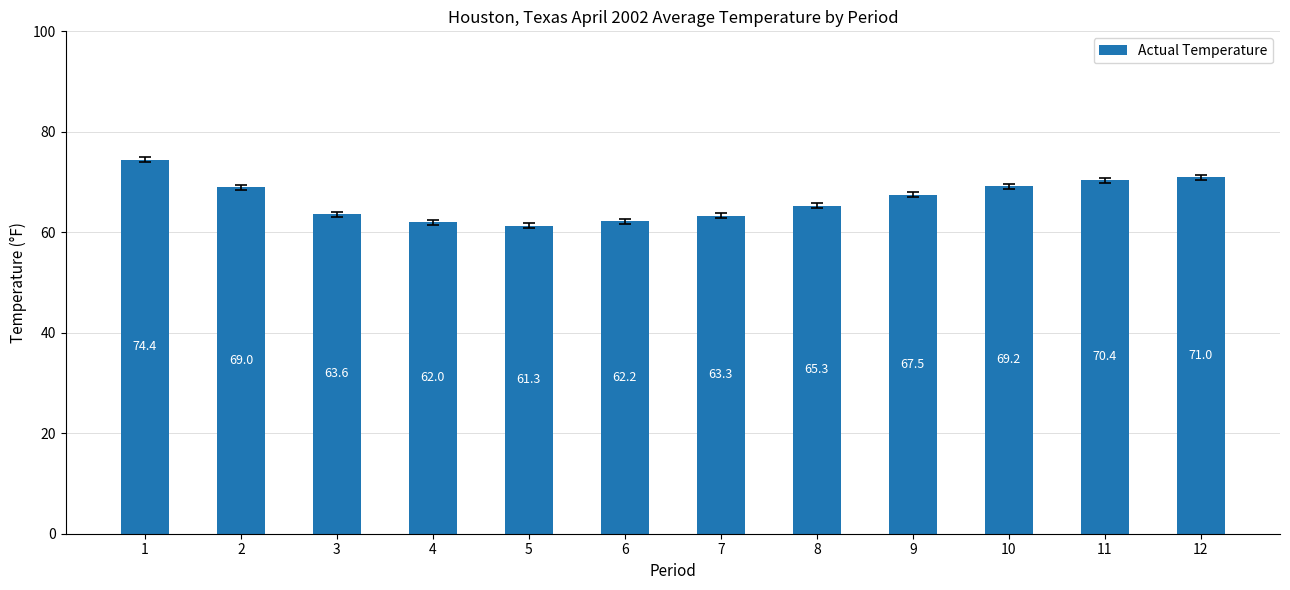

Which category has the highest value across all series?

1